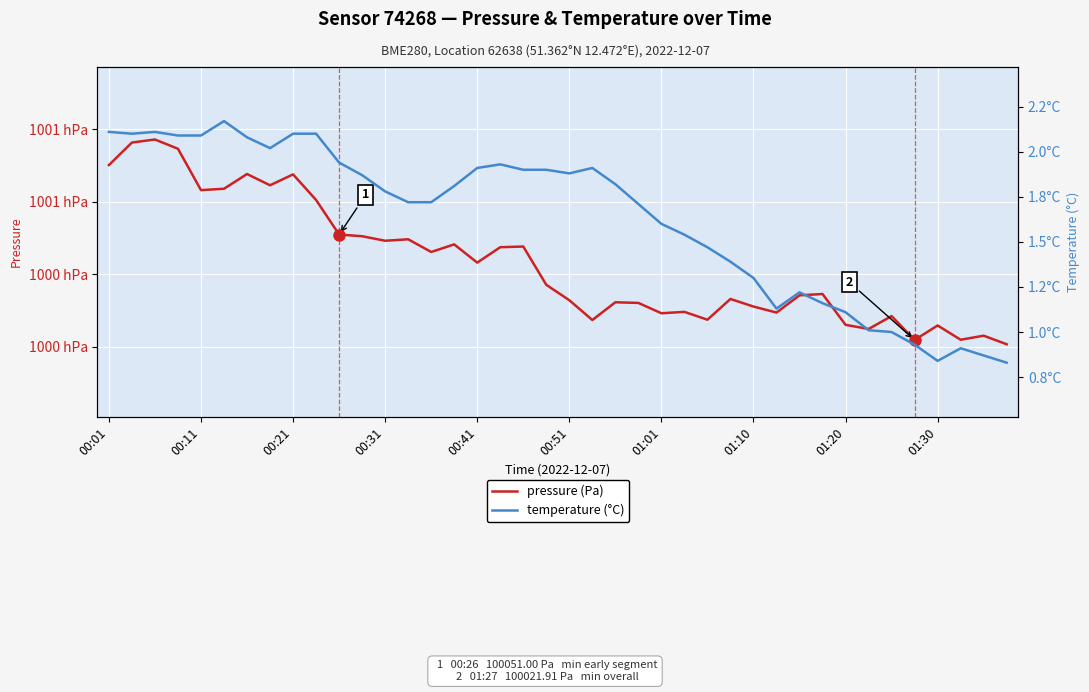

Rank the series at 19 from lowest to highest value.

temperature (°C), pressure (Pa)